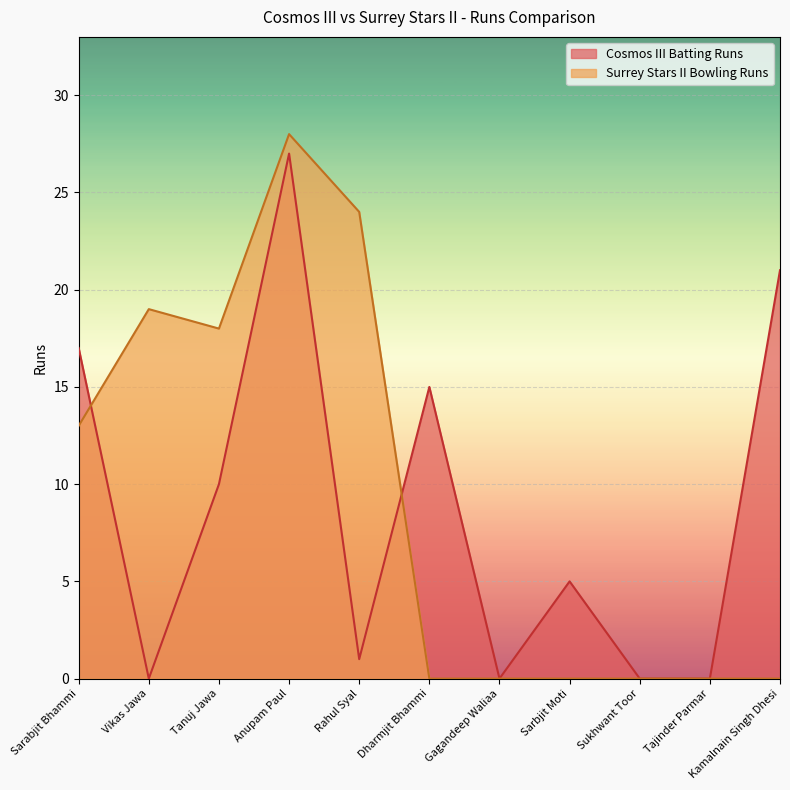

Does the chart display data point markers on the line(s)?

No